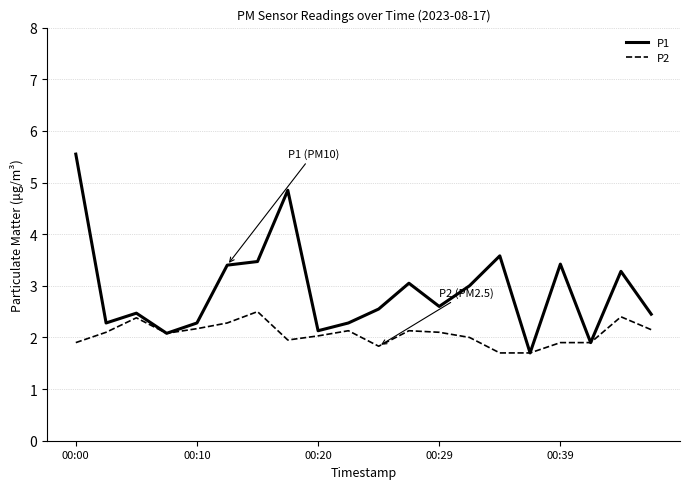

How many lines are shown in the chart?

2